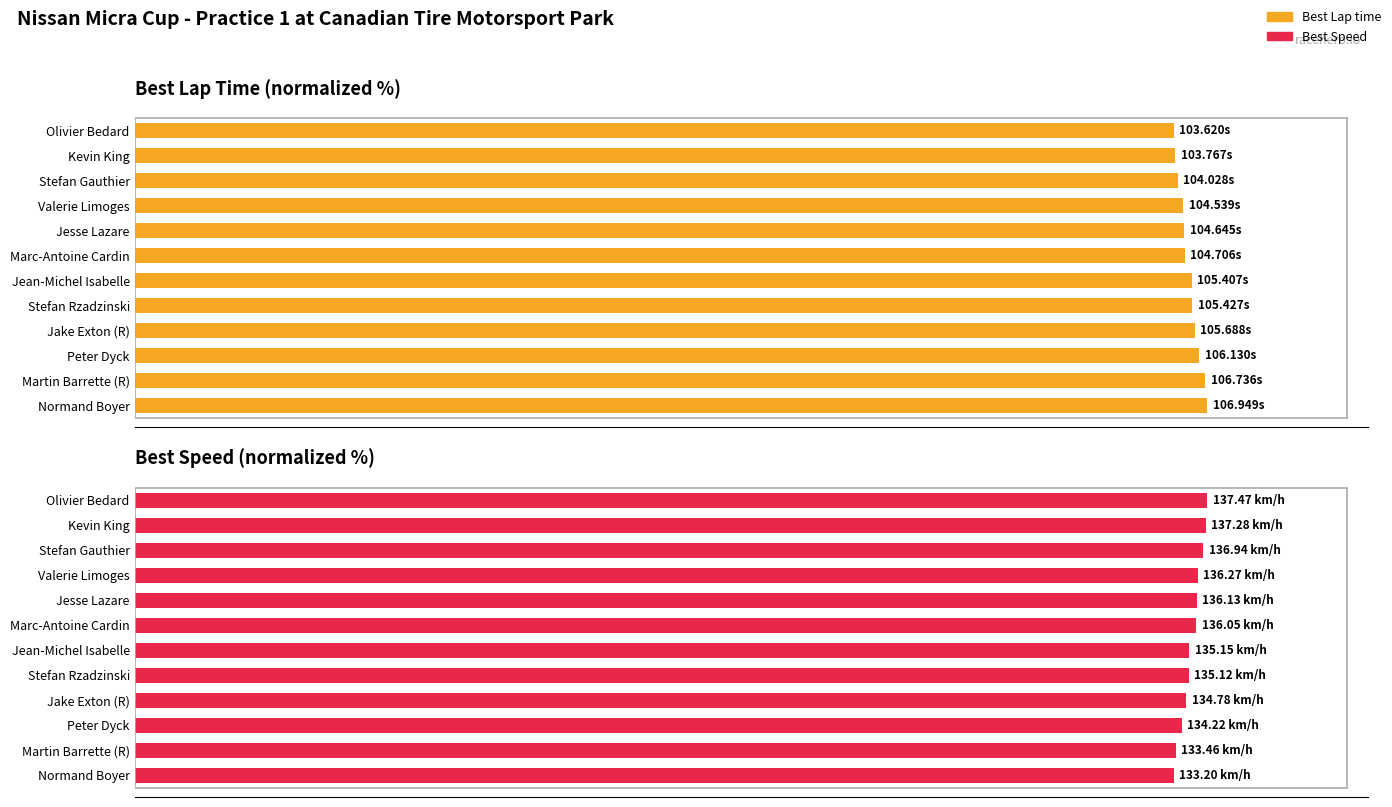

What is the highest value of the Best Lap time series?

100.0